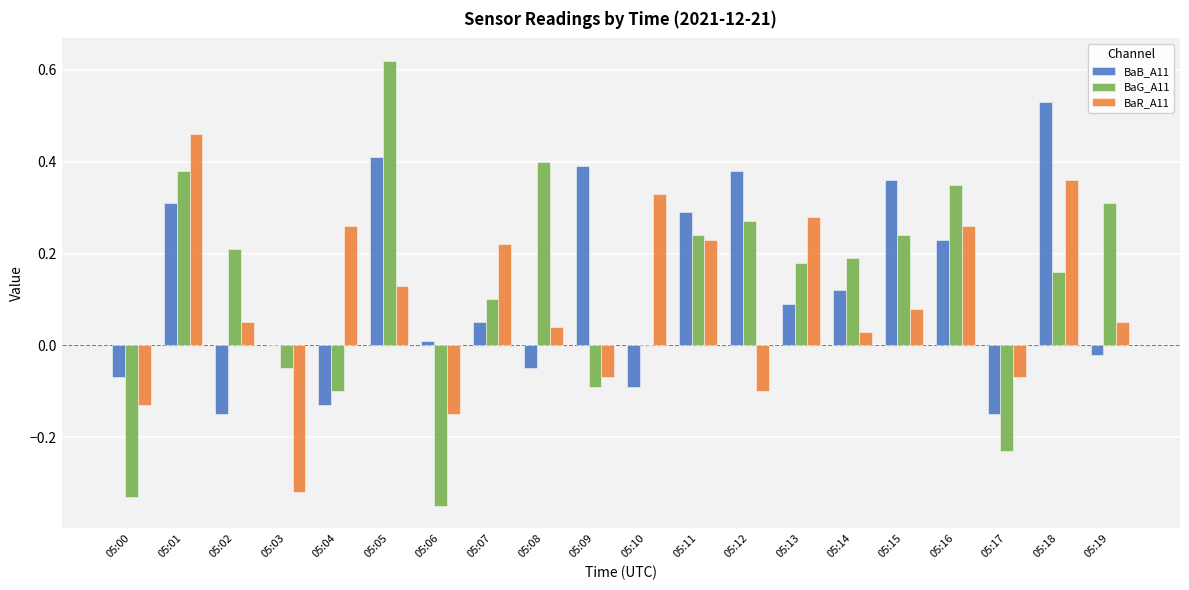

How many categories are shown in the chart?

20